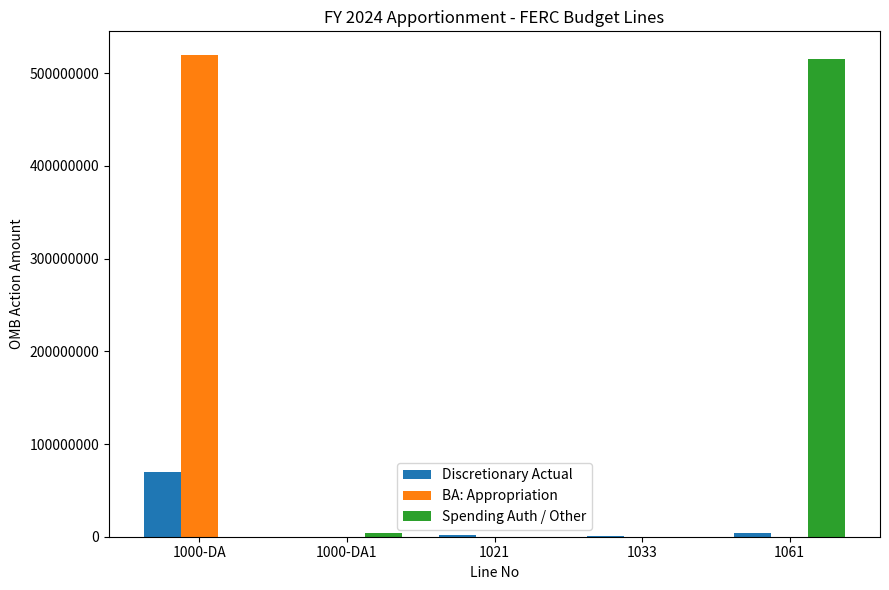

What is the approximate value of Discretionary Actual at 1000-DA1?

176964